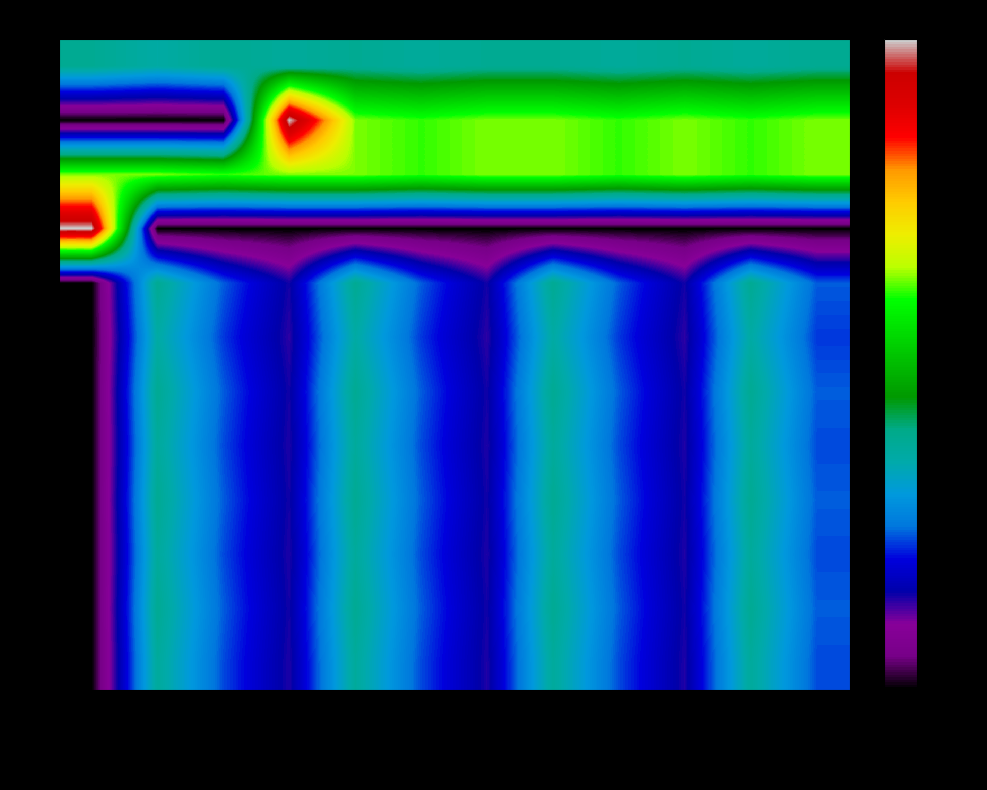

Reading left to right, extract all data points from this chart.

1: Январь=118420.0	Февраль=110780.0	Март=118420.0	Апрель=114600.0	Май=118420.0	Июнь=114600.0	Июль=118420.0	Август=118420.0	Сентябрь=114600.0	Октябрь=118420.0	Ноябрь=114600.0	Декабрь=118420.0
2: Январь=0.0	Февраль=0.0	Март=0.0	Апрель=308345.0	Май=195075.4	Июнь=188782.6	Июль=195075.4	Август=195075.4	Сентябрь=188782.6	Октябрь=195075.4	Ноябрь=188782.6	Декабрь=195075.4
3: Январь=195075.4	Февраль=195075.4	Март=188782.6	Апрель=195075.4	Май=195075.4	Июнь=188782.6	Июль=195075.4	Август=195075.4	Сентябрь=188782.6	Октябрь=195075.4	Ноябрь=188782.6	Декабрь=195075.4
4: Январь=308345.0	Февраль=0.0	Март=0.0	Апрель=0.0	Май=0.0	Июнь=0.0	Июль=0.0	Август=0.0	Сентябрь=0.0	Октябрь=0.0	Ноябрь=0.0	Декабрь=0.0
5: Январь=0.0	Февраль=118420.0	Март=73861.7	Апрель=44558.3	Май=118420.0	Июнь=73861.7	Июль=44558.3	Август=118420.0	Сентябрь=73861.7	Октябрь=44558.3	Ноябрь=118420.0	Декабрь=73861.7
6: Январь=0.0	Февраль=110780.0	Март=69096.4	Апрель=41683.6	Май=110780.0	Июнь=69096.4	Июль=41683.6	Август=110780.0	Сентябрь=69096.4	Октябрь=41683.6	Ноябрь=110780.0	Декабрь=69096.4
7: Январь=0.0	Февраль=118420.0	Март=73861.7	Апрель=44558.3	Май=118420.0	Июнь=73861.7	Июль=44558.3	Август=118420.0	Сентябрь=73861.7	Октябрь=44558.3	Ноябрь=118420.0	Декабрь=73861.7
8: Январь=0.0	Февраль=114600.0	Март=71479.0	Апрель=43121.0	Май=114600.0	Июнь=71479.0	Июль=43121.0	Август=114600.0	Сентябрь=71479.0	Октябрь=43121.0	Ноябрь=114600.0	Декабрь=71479.0
9: Январь=0.0	Февраль=118420.0	Март=73861.7	Апрель=44558.3	Май=118420.0	Июнь=73861.7	Июль=44558.3	Август=118420.0	Сентябрь=73861.7	Октябрь=44558.3	Ноябрь=118420.0	Декабрь=73861.7
10: Январь=0.0	Февраль=114600.0	Март=71479.0	Апрель=43121.0	Май=114600.0	Июнь=71479.0	Июль=43121.0	Август=114600.0	Сентябрь=71479.0	Октябрь=43121.0	Ноябрь=114600.0	Декабрь=71479.0
11: Январь=0.0	Февраль=118420.0	Март=73861.7	Апрель=44558.3	Май=118420.0	Июнь=73861.7	Июль=44558.3	Август=118420.0	Сентябрь=73861.7	Октябрь=44558.3	Ноябрь=118420.0	Декабрь=73861.7
12: Январь=0.0	Февраль=114600.0	Март=71479.0	Апрель=43121.0	Май=114600.0	Июнь=71479.0	Июль=43121.0	Август=114600.0	Сентябрь=71479.0	Октябрь=43121.0	Ноябрь=114600.0	Декабрь=71479.0